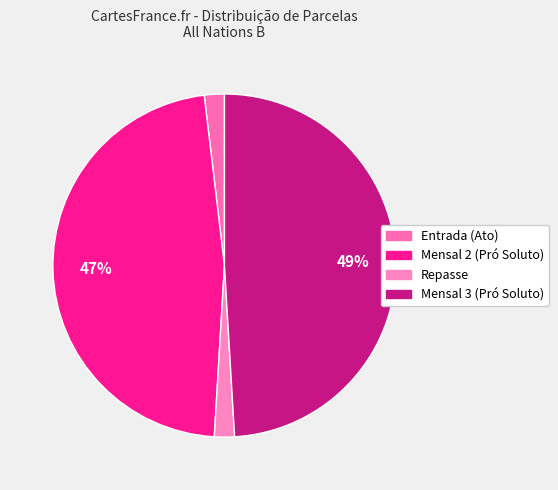

Which slice is the smallest?

Entrada (Ato)